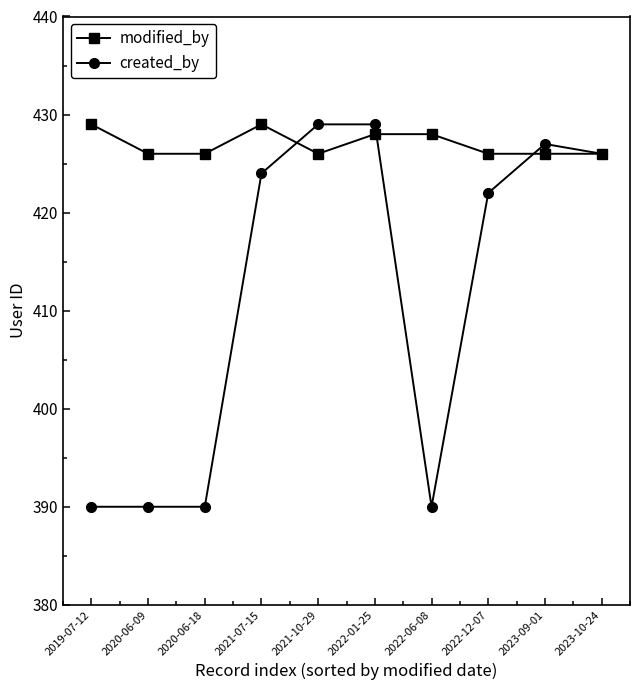

At which label is created_by closest to 409?

2022-12-07